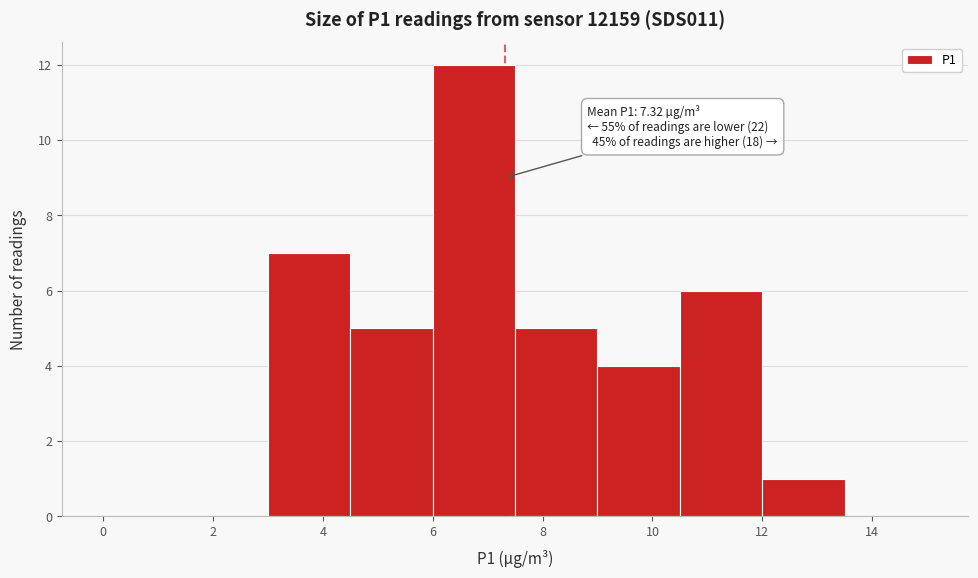

Which range on the x-axis has the tallest bar?

6.0 to 7.5